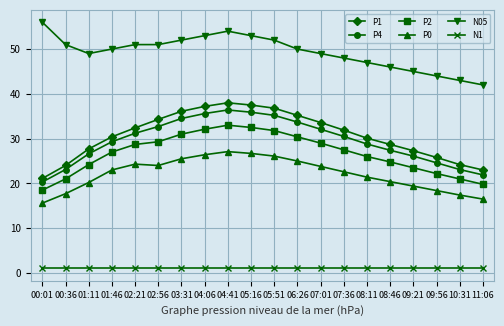

Is the value of P1 at 11:06 greater than the value of P4 at 09:56?

No